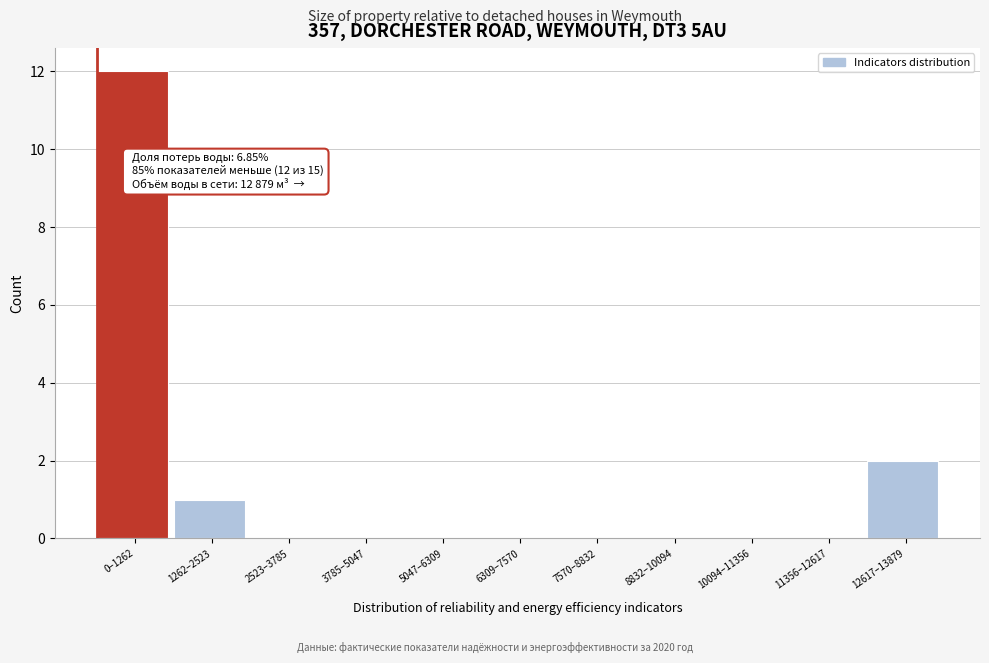

Reading right to left, what are all the values shown in this chart?

12617–13879=2	11356–12617=0	10094–11356=0	8832–10094=0	7570–8832=0	6309–7570=0	5047–6309=0	3785–5047=0	2523–3785=0	1262–2523=1	0–1262=12